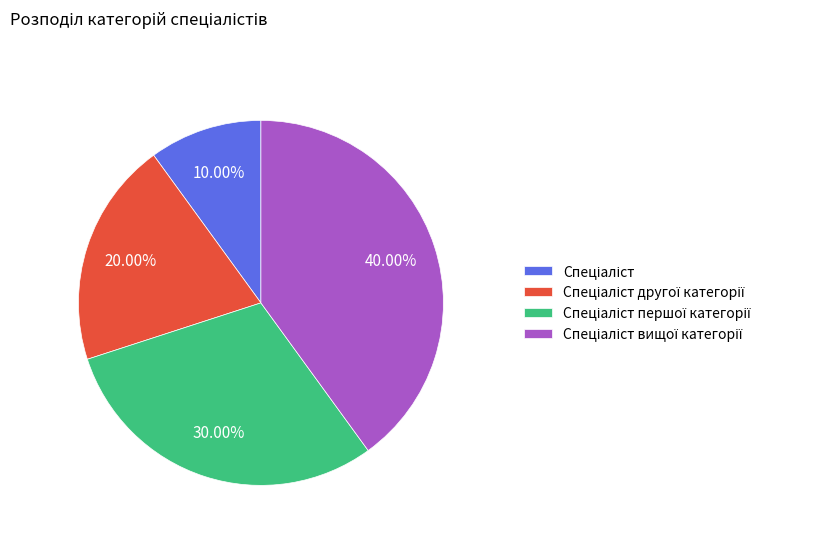

Is there any slice that represents more than half of the pie?

No